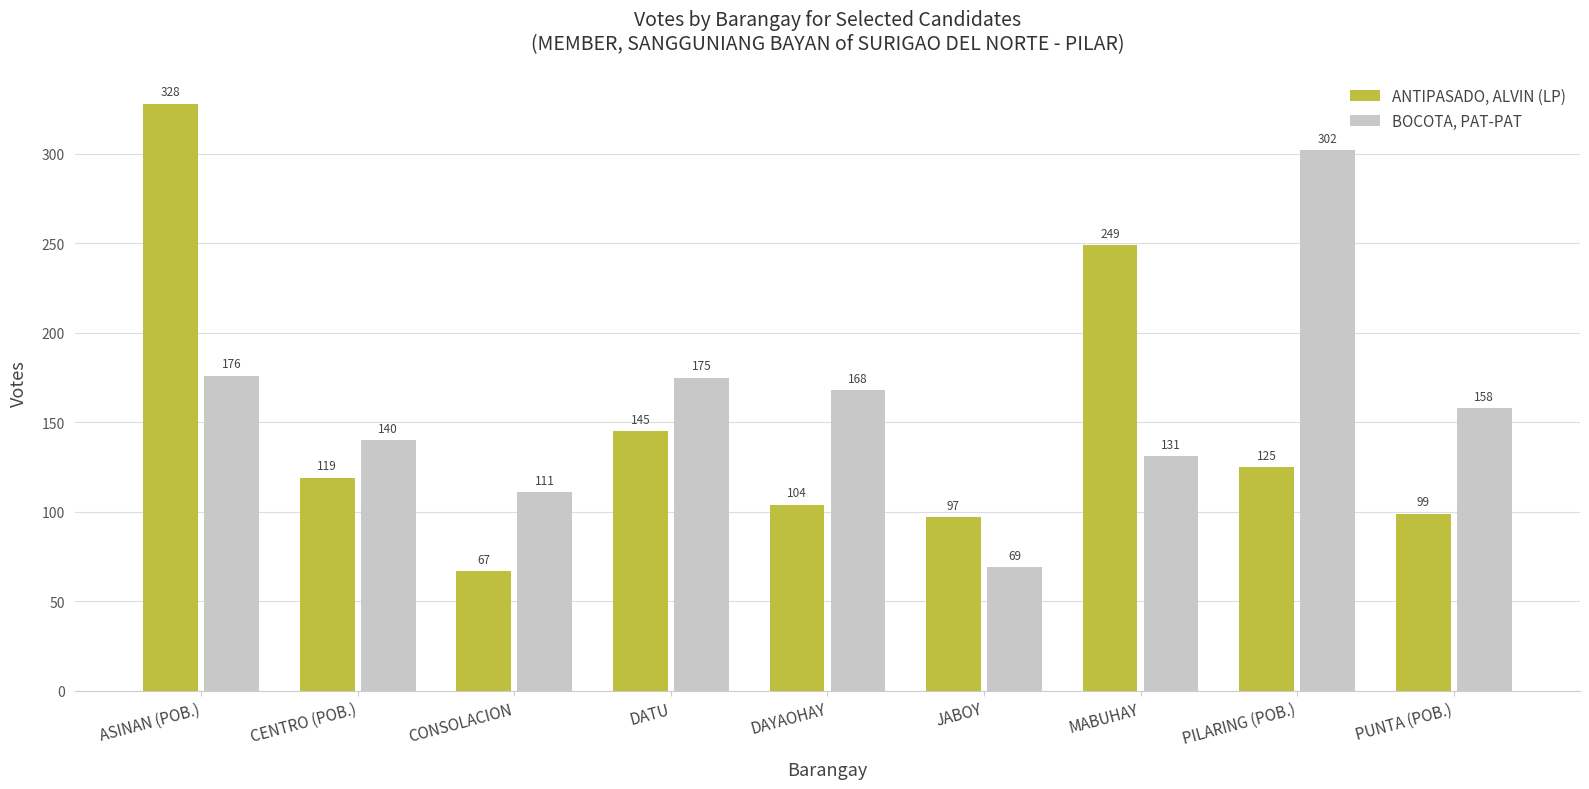

What is the sum of all ANTIPASADO, ALVIN (LP) values?

1333